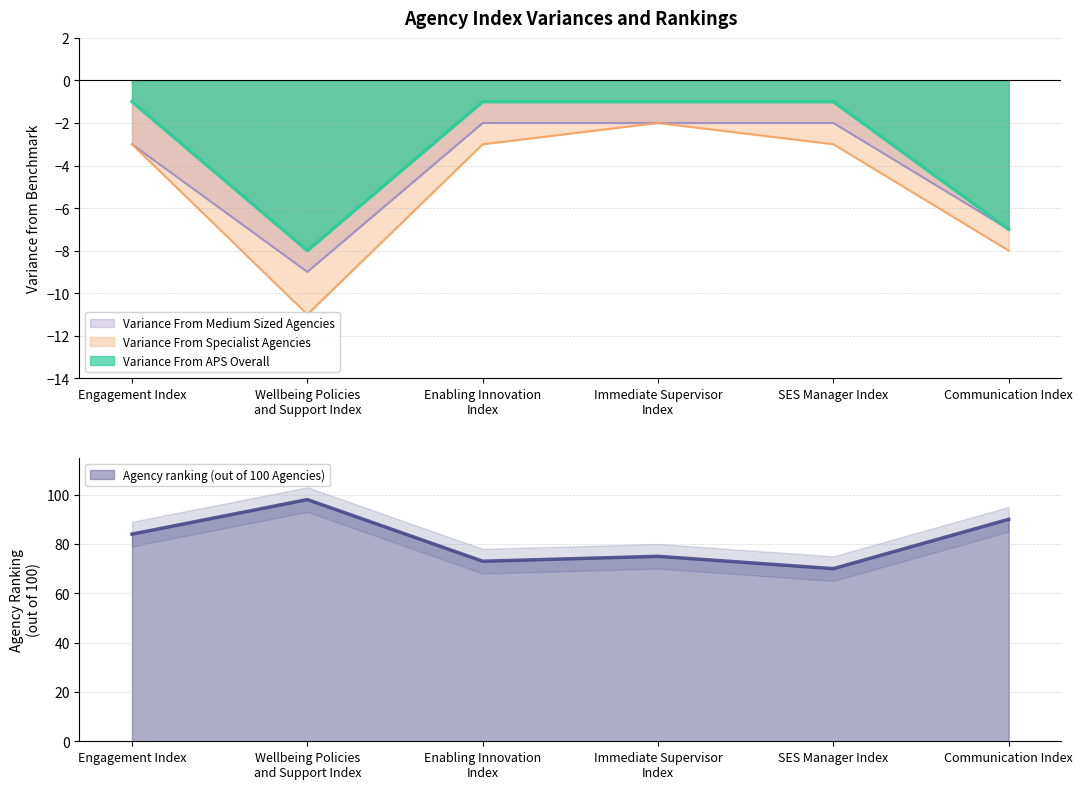

Does the chart have visible grid lines?

Yes